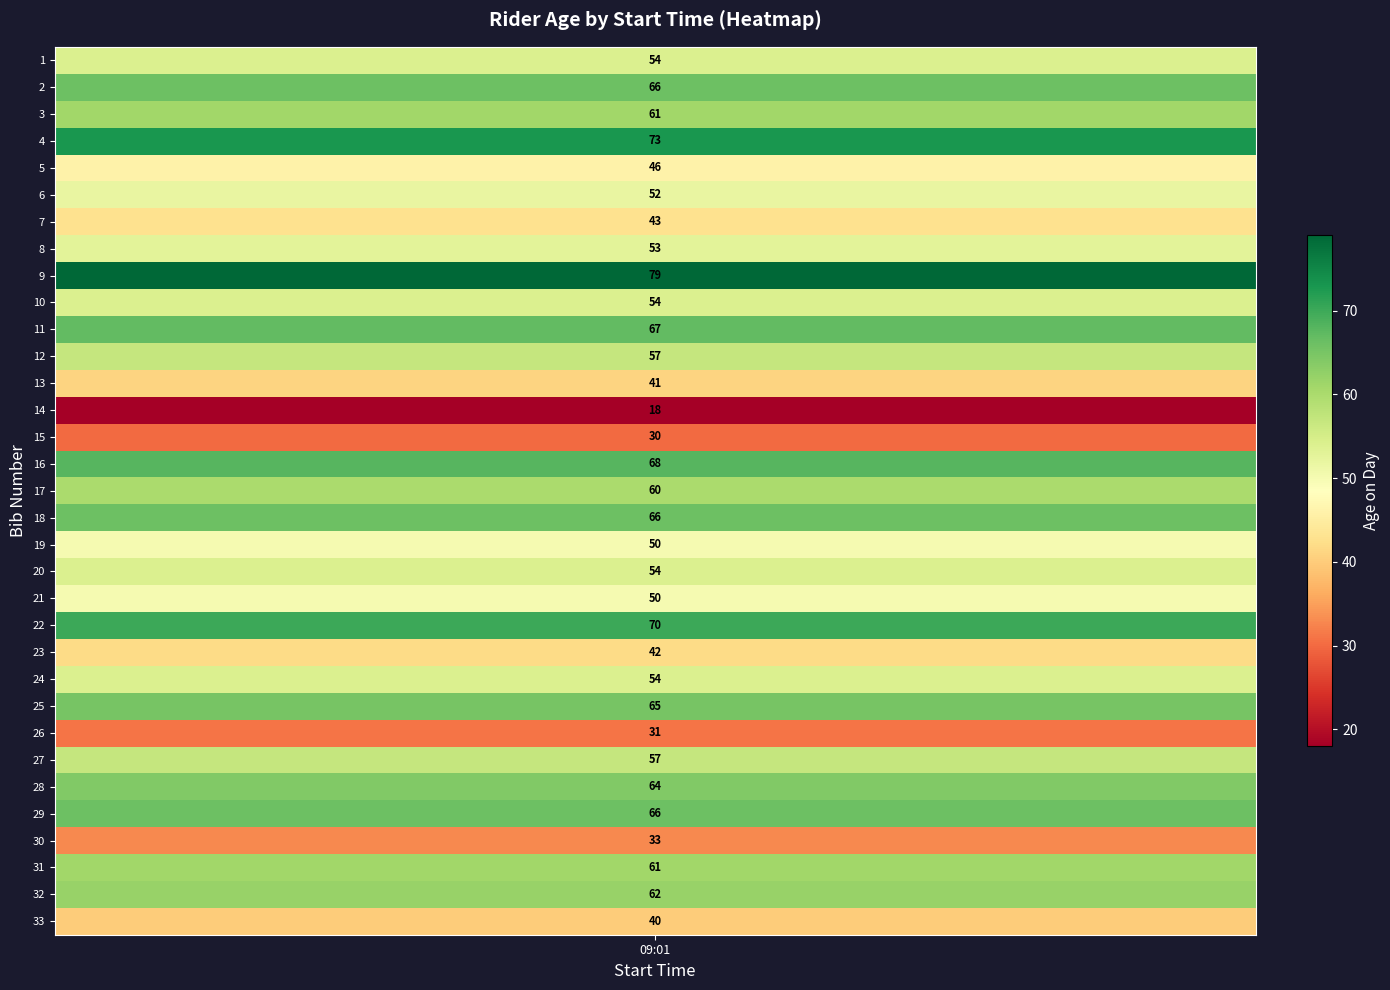

The chart shows a value of 82 at 7. True or false?

False